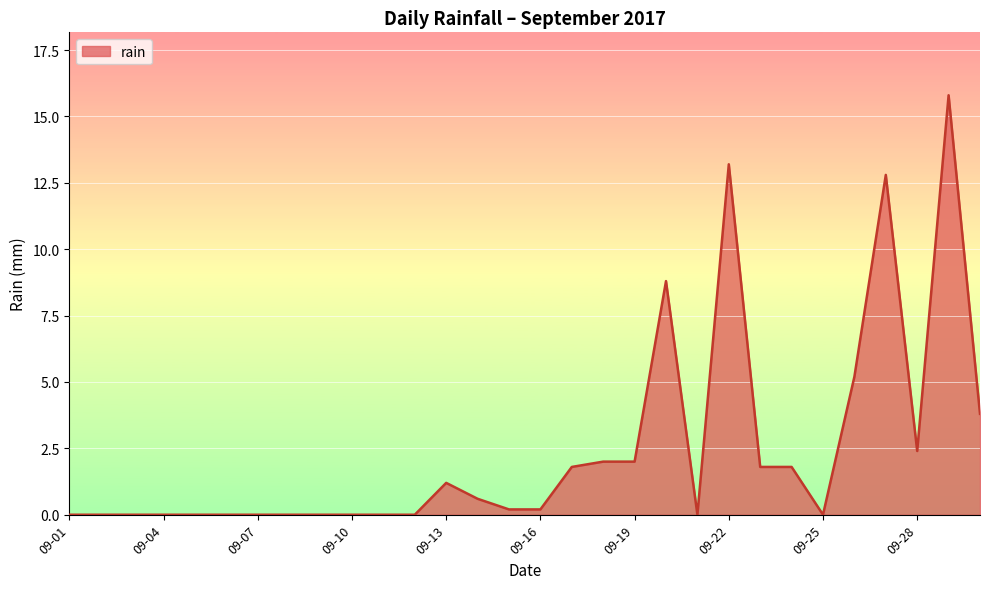

What is the greatest value displayed?

15.8